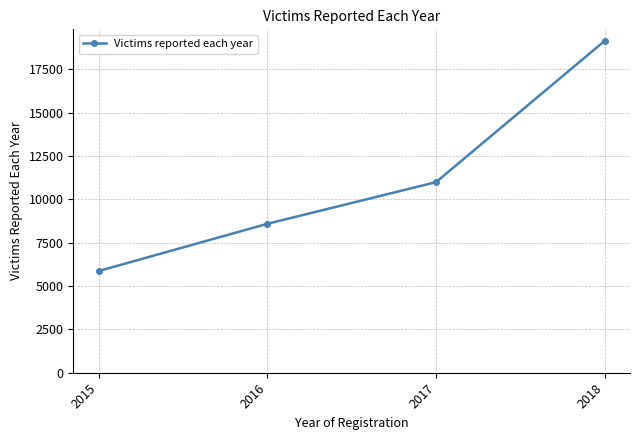

True or false: the data shows 31414 at 2018.

False